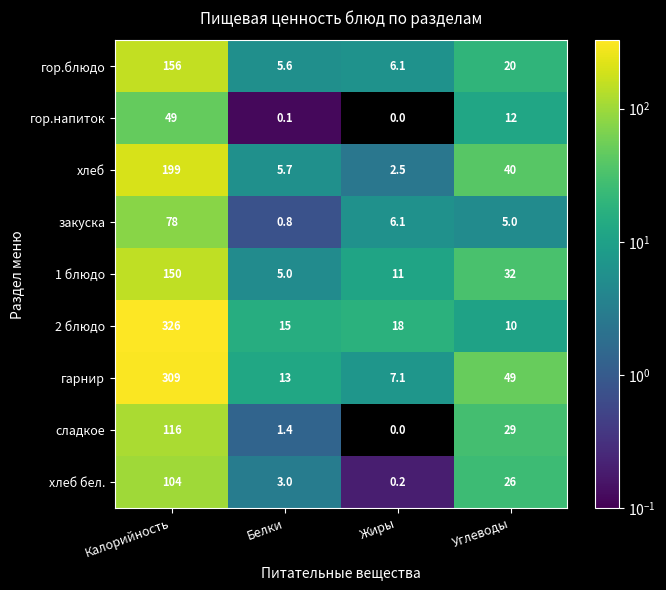

What is the maximum value for 2 блюдо?

326.0